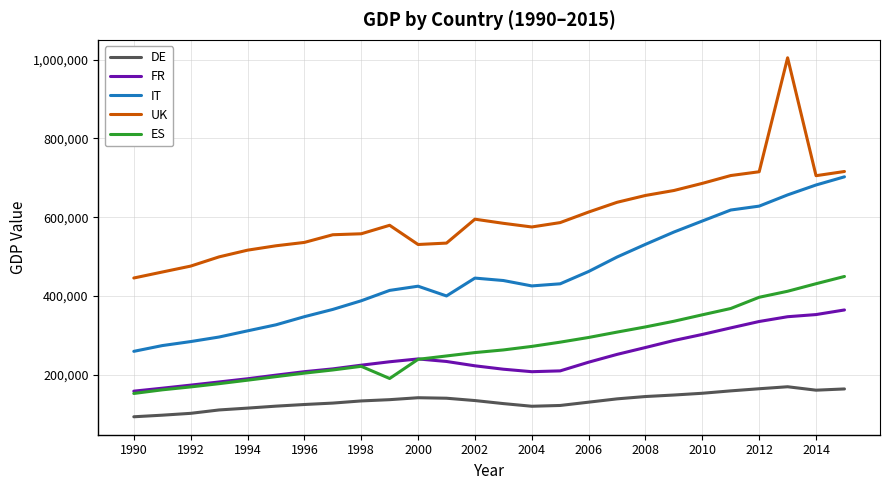

What is the difference between the maximum and minimum values in the DE series?

76185